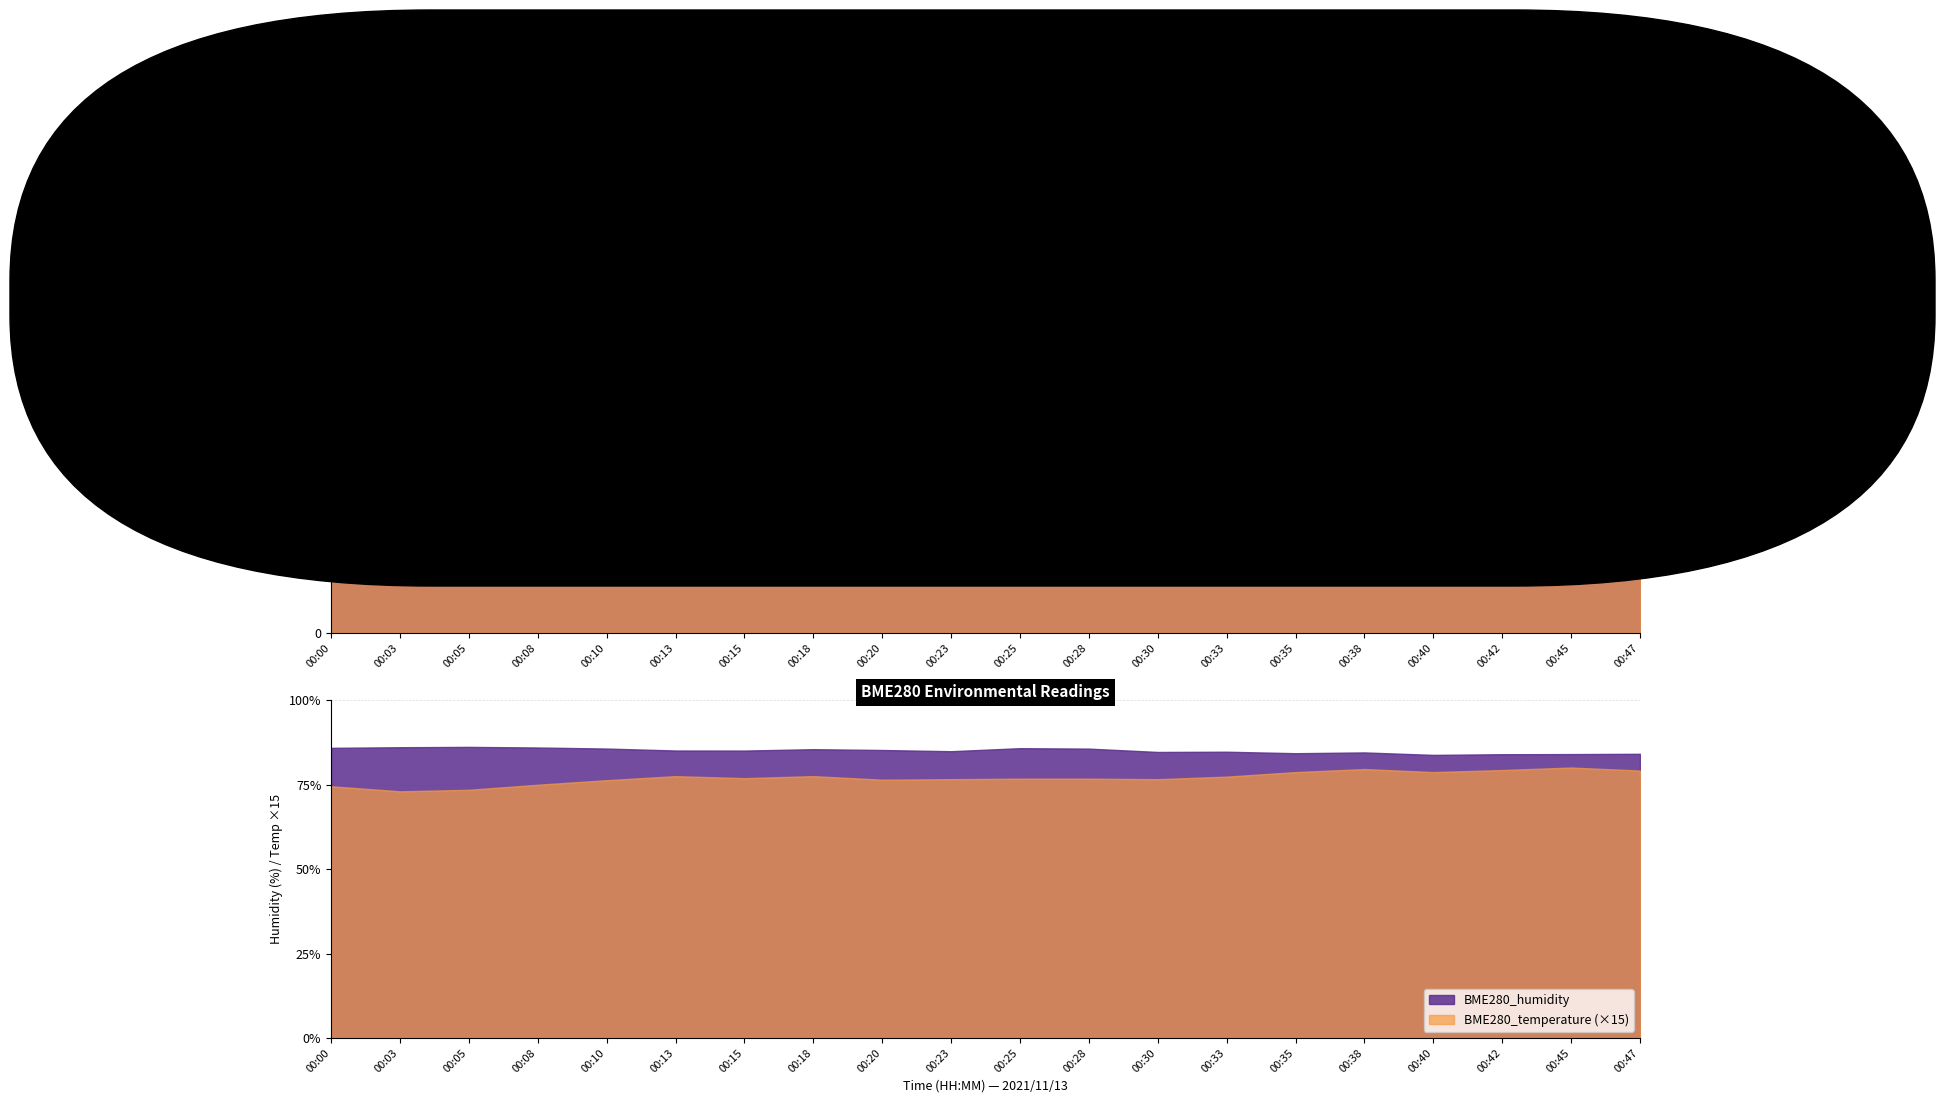

At which category is the sum across all series the highest?

00:47